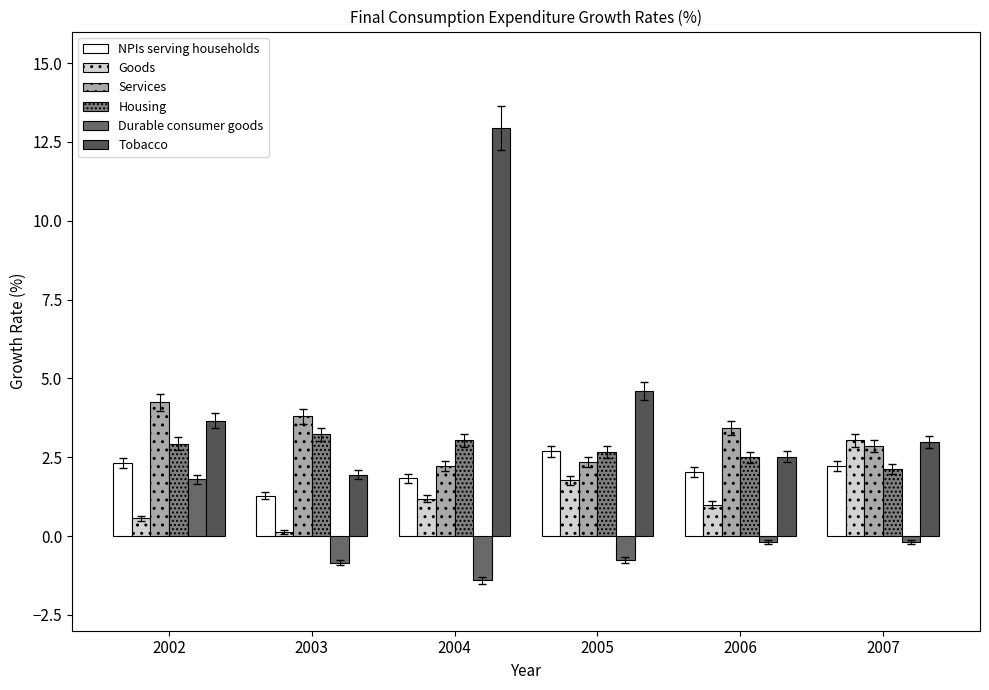

Reading left to right, list all the values displayed in this chart.

NPIs serving households: 2.3	1.3	1.8	2.7	2.0	2.2
Goods: 0.6	0.1	1.2	1.8	1.0	3.0
Services: 4.2	3.8	2.2	2.4	3.4	2.9
Housing: 2.9	3.2	3.0	2.7	2.5	2.1
Durable consumer goods: 1.8	-0.8	-1.4	-0.8	-0.2	-0.2
Tobacco: 3.7	1.9	13.0	4.6	2.5	3.0